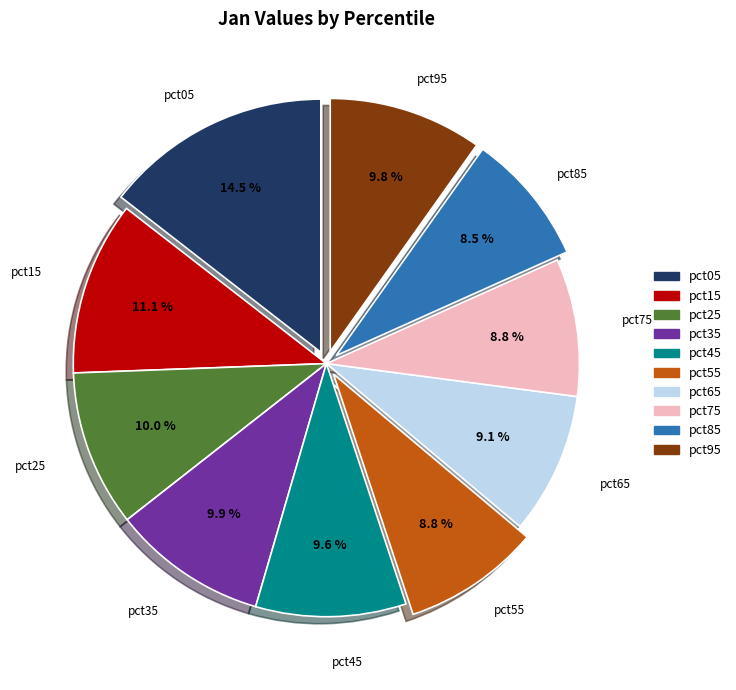

To the nearest percent, what is the combined percentage of pct85 and pct25?

18%